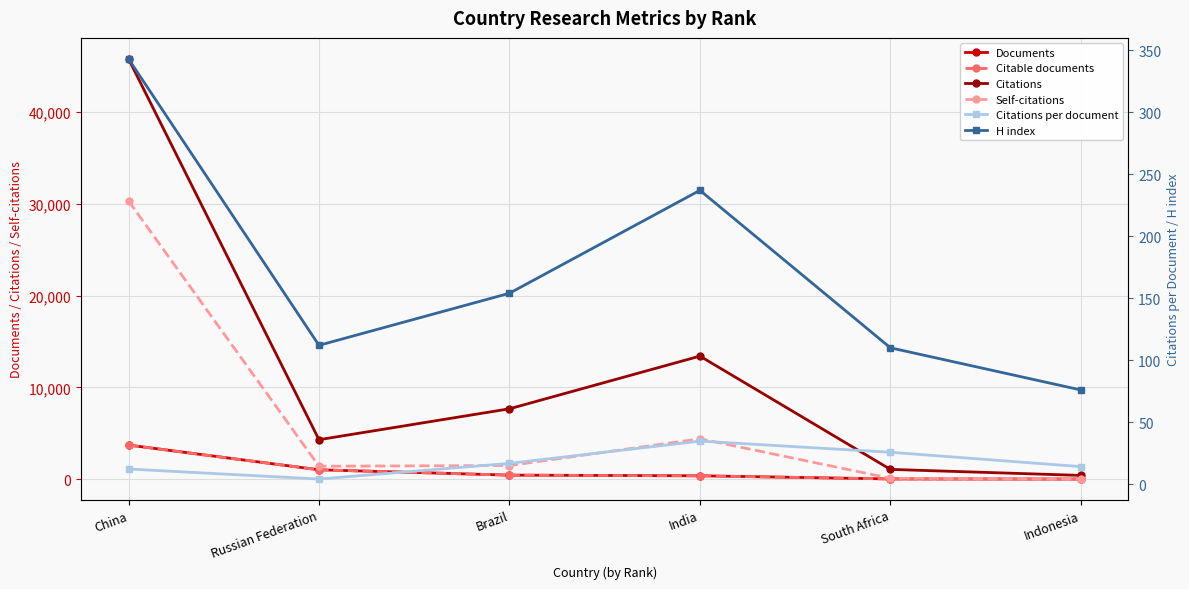

True or false: Documents has more than 0 interior local peaks.

False